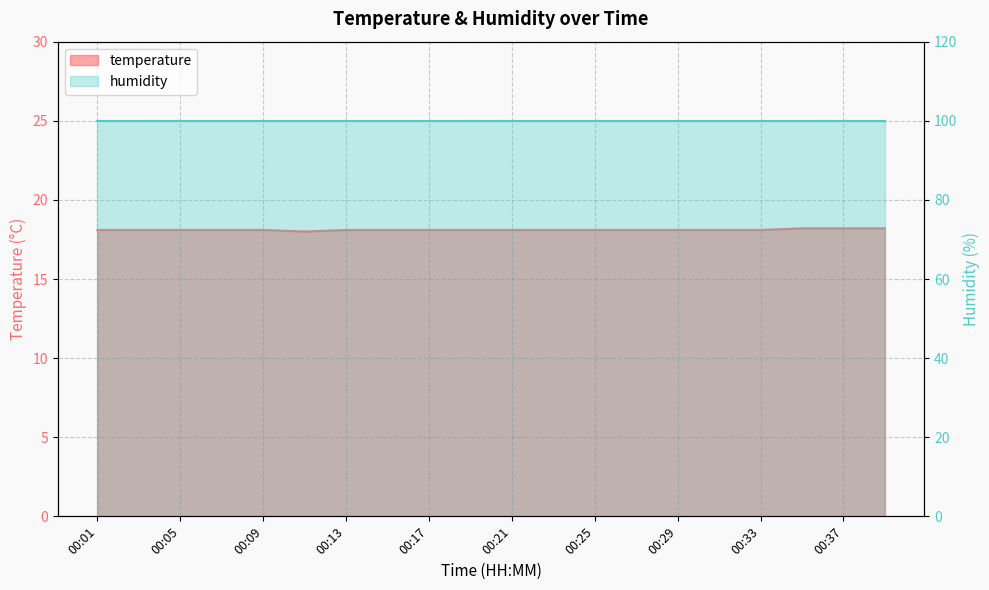

Reading left to right, list all the values displayed in this chart.

18.1	18.1	18.1	18.1	18.1	18.0	18.1	18.1	18.1	18.1	18.1	18.1	18.1	18.1	18.1	18.1	18.1	18.2	18.2	18.2